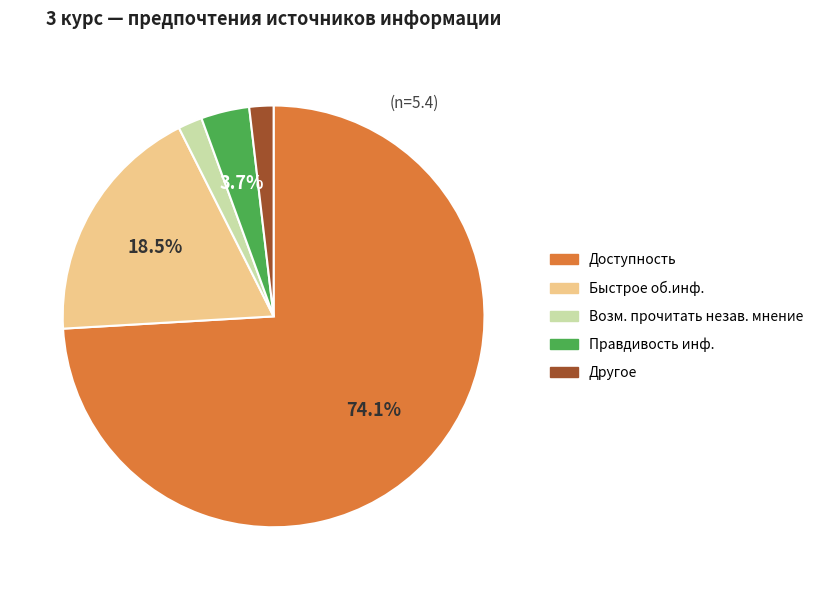

How many slices are in this pie chart?

5